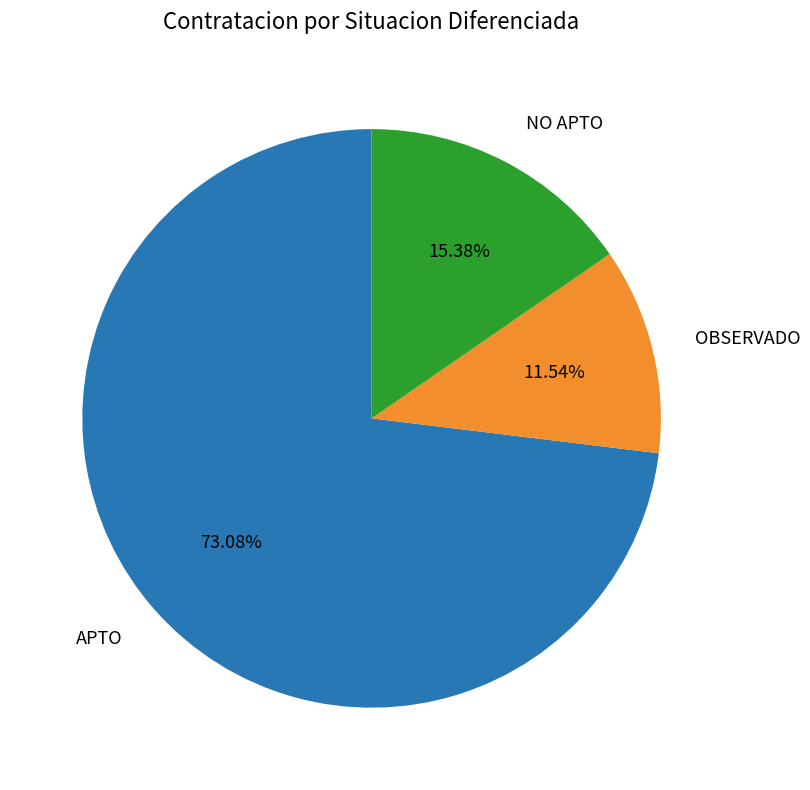

What percentage is the OBSERVADO slice, to the nearest percent?

12%